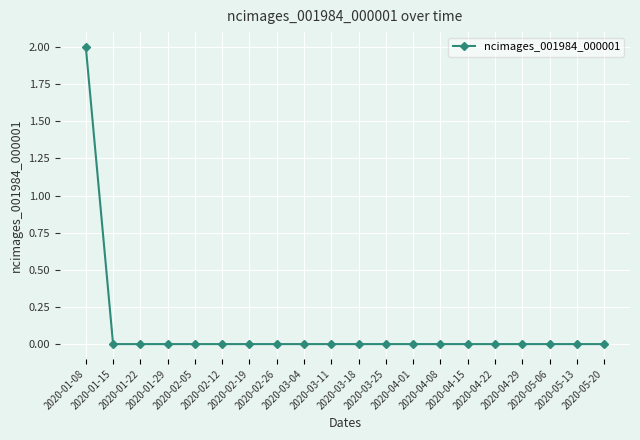

True or false: the data shows 0 at 2020-03-11.

True